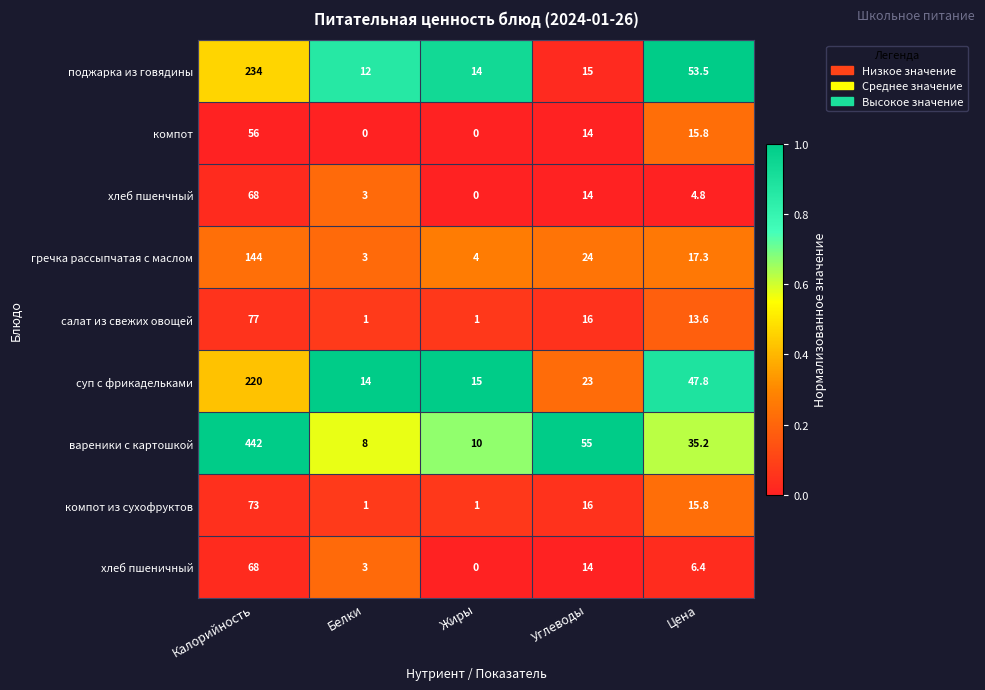

The вареники с картошкой series shows 79.1 at Углеводы. True or false?

False